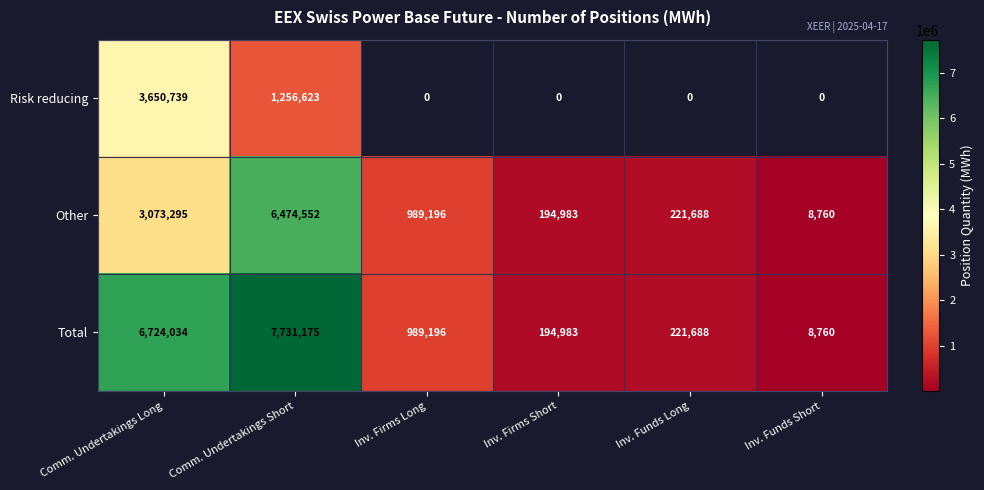

Is the value of Risk reducing at Comm. Undertakings Long greater than the value of Other at Inv. Funds Long?

Yes